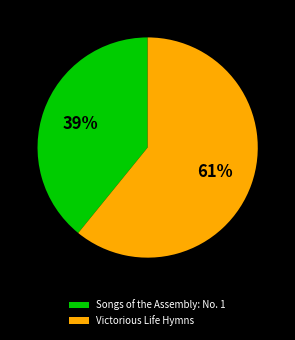

Between Victorious Life Hymns and Songs of the Assembly: No. 1, which is larger?

Victorious Life Hymns